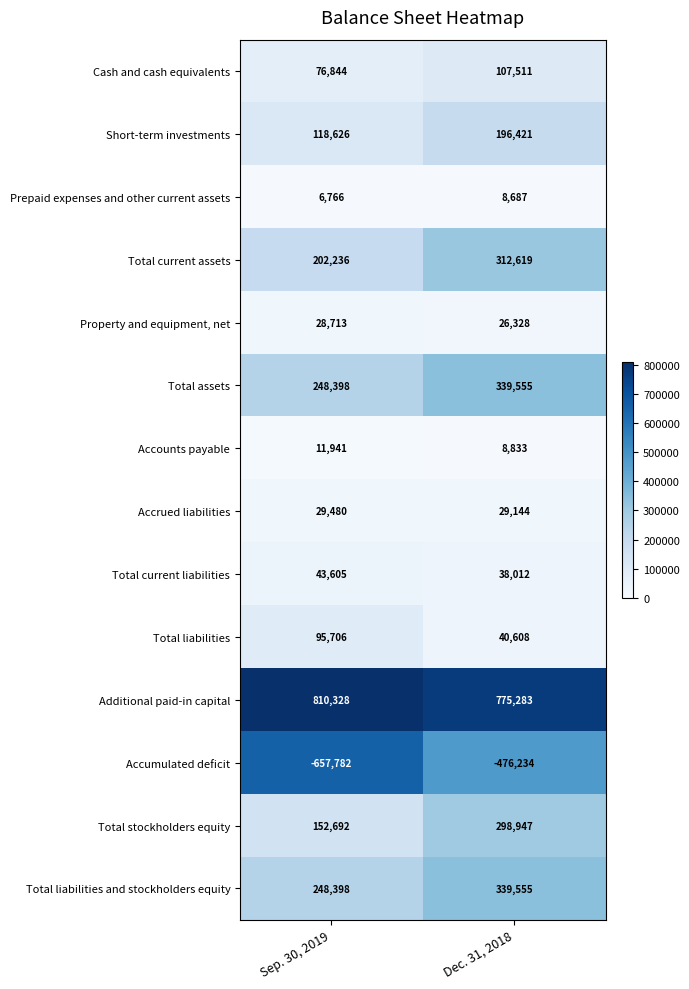

Read the Total liabilities value at Sep. 30, 2019.

95706